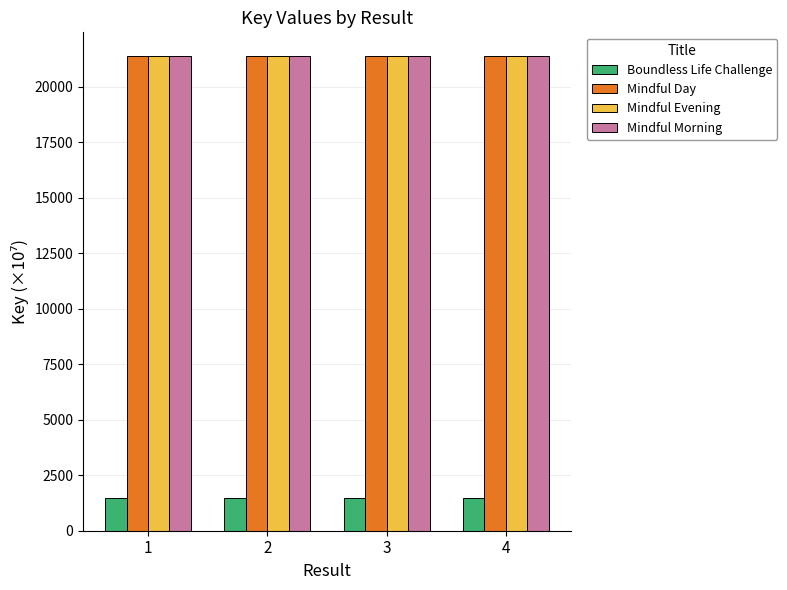

What is the spread (max minus min) of values at 1?

19917.4